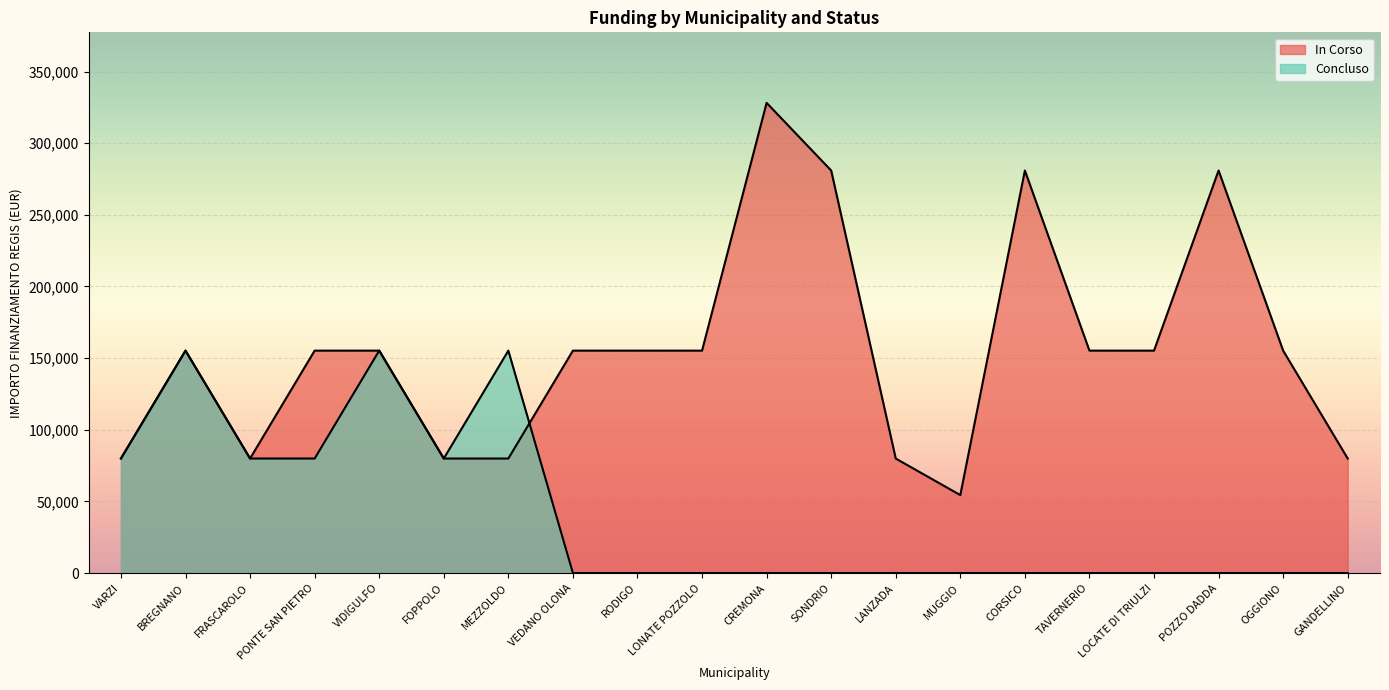

Reading left to right, what are all the values shown in this chart?

In Corso: 79922	155234	79922	155234	155234	79922	79922	155234	155234	155234	328160	280932	79922	54412	280932	155234	155234	280932	155234	79922
Concluso: 79922	155234	79922	79922	155234	79922	155234	0	0	0	0	0	0	0	0	0	0	0	0	0